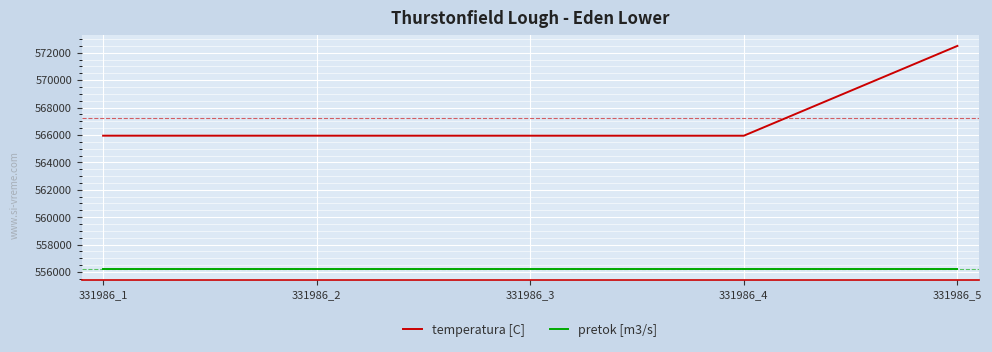

What value does the temperatura [C] series have at 331986_1, to the nearest 10?

565950